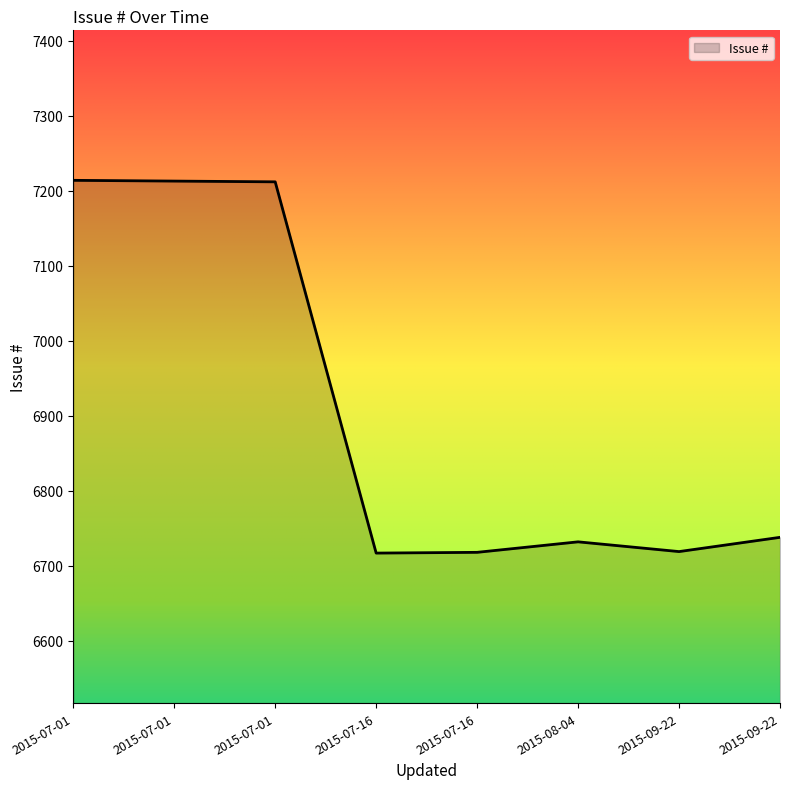

What is the label of the 8th point from the left?

2015-09-22